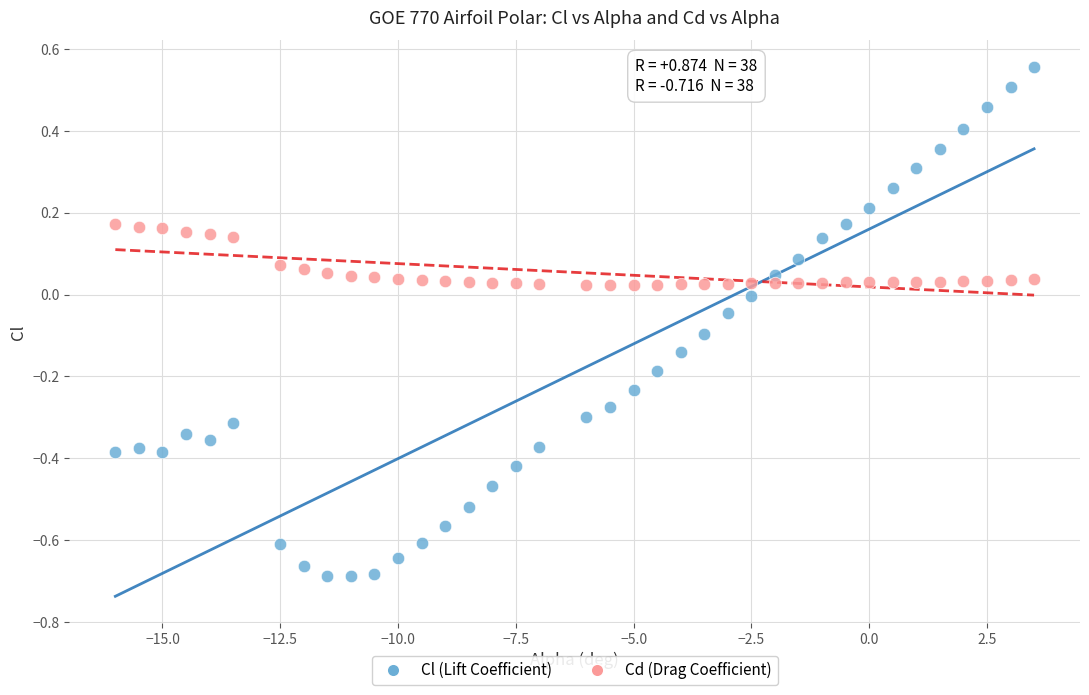

What are all the series names shown in the legend?

Cl (Lift Coefficient), Cd (Drag Coefficient)